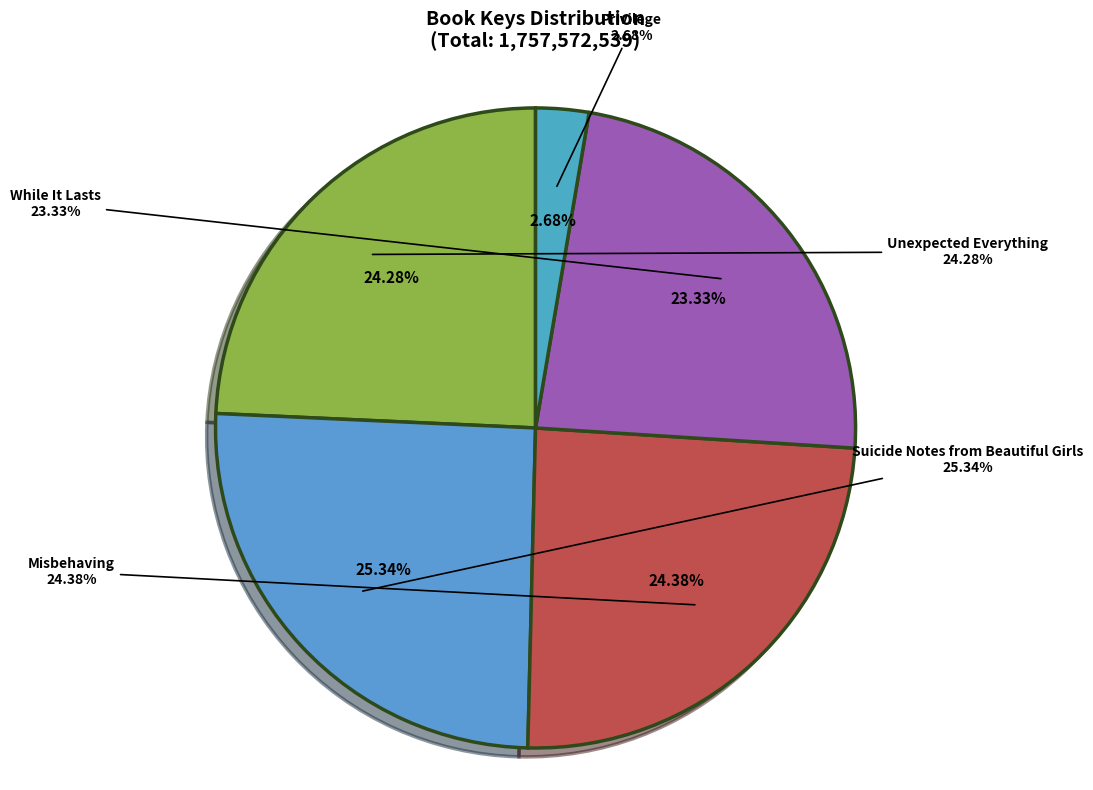

Which slice is the smallest?

Privilege